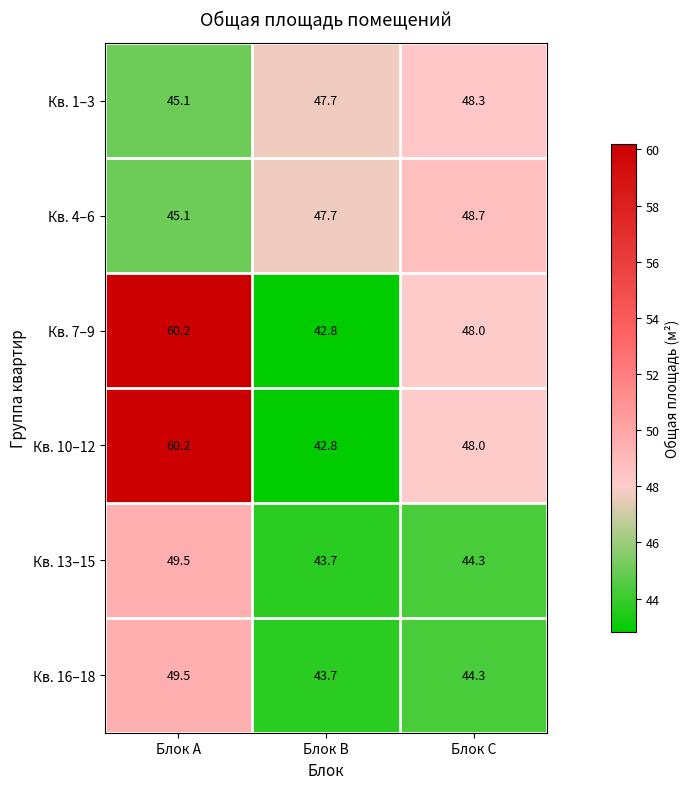

The Кв. 4–6 series shows 45.1 at Блок A. True or false?

True